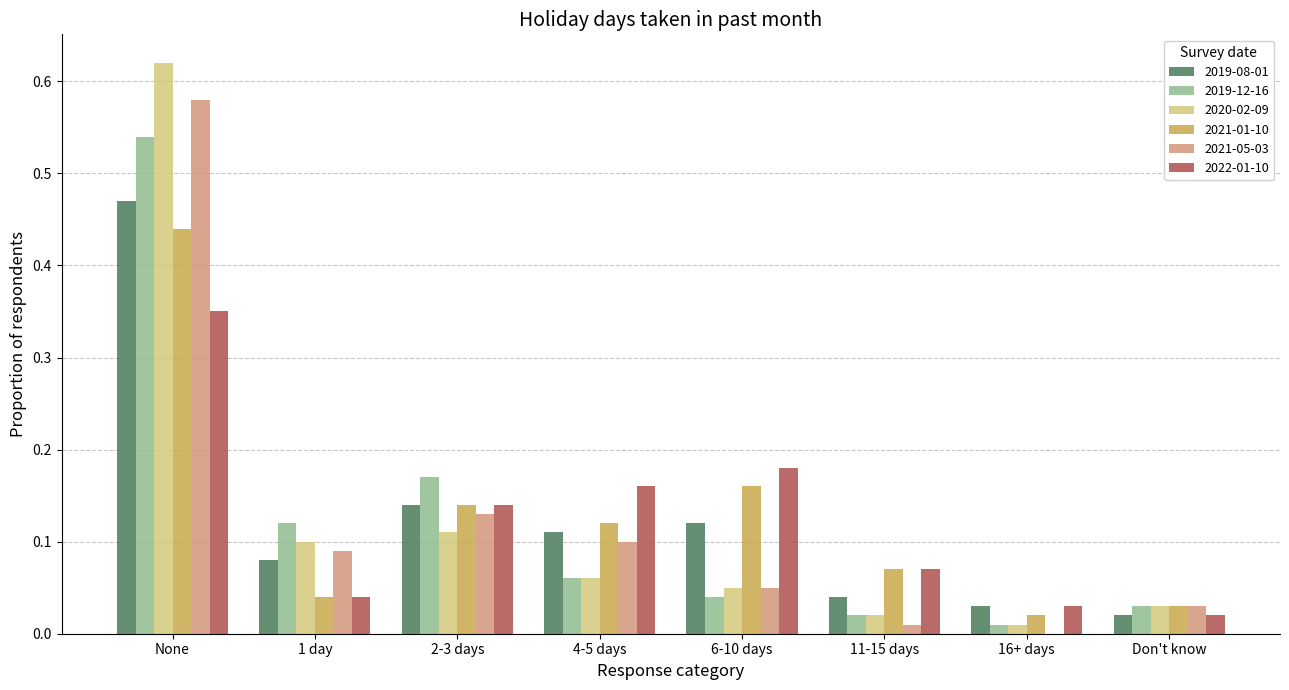

How many groups of bars are there?

8